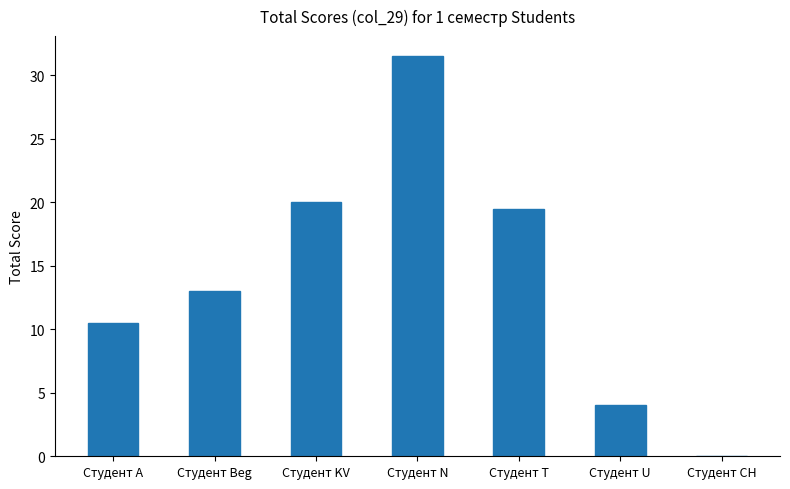

How many distinct data groups are displayed?

1